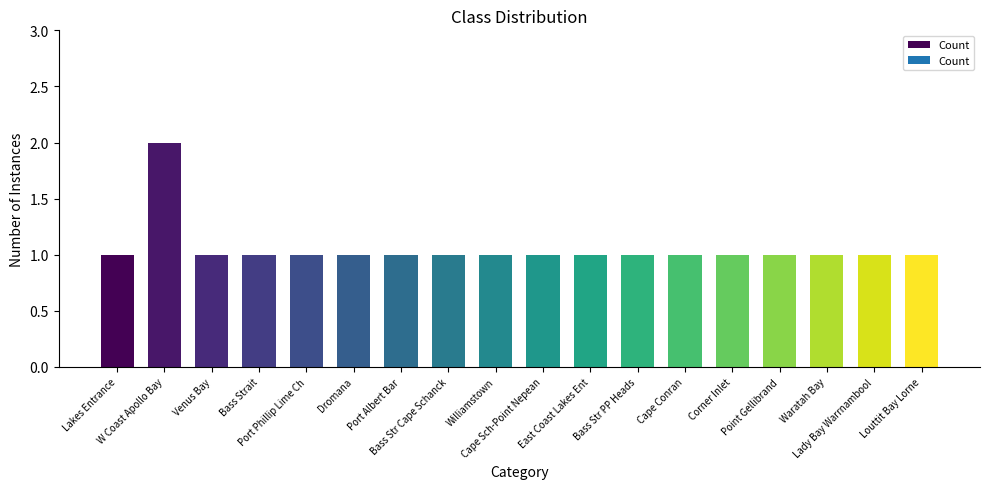

The chart shows a value of 1 at Williamstown. True or false?

True